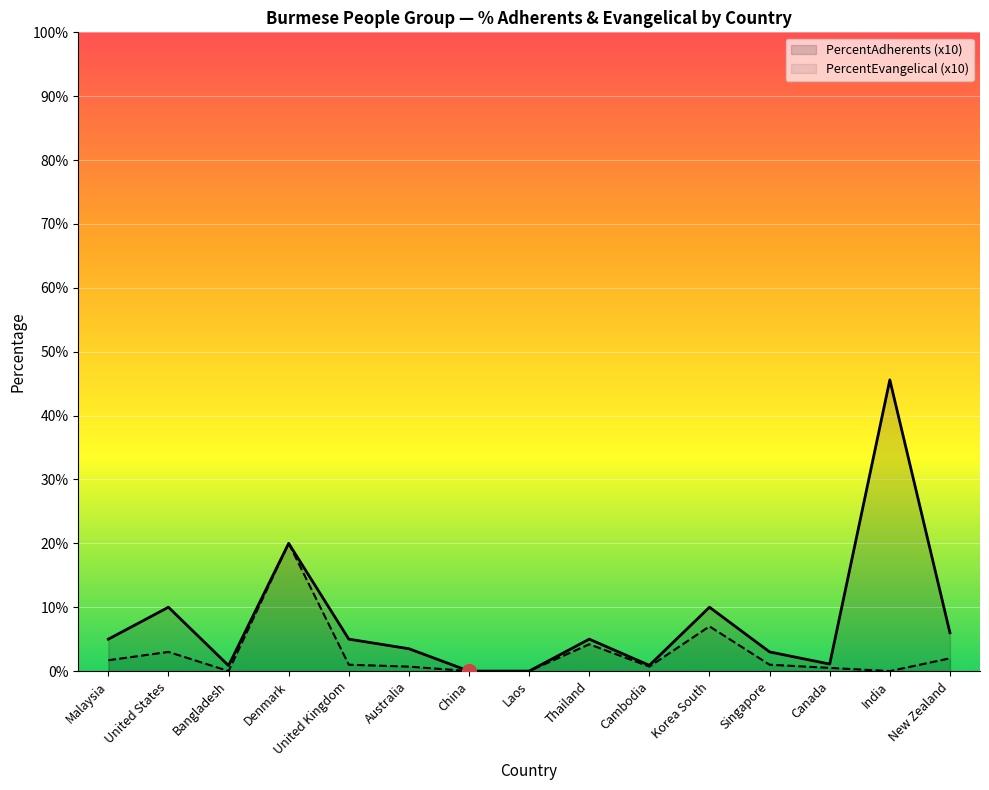

Which series has the largest total across all categories?

PercentAdherents (x10)